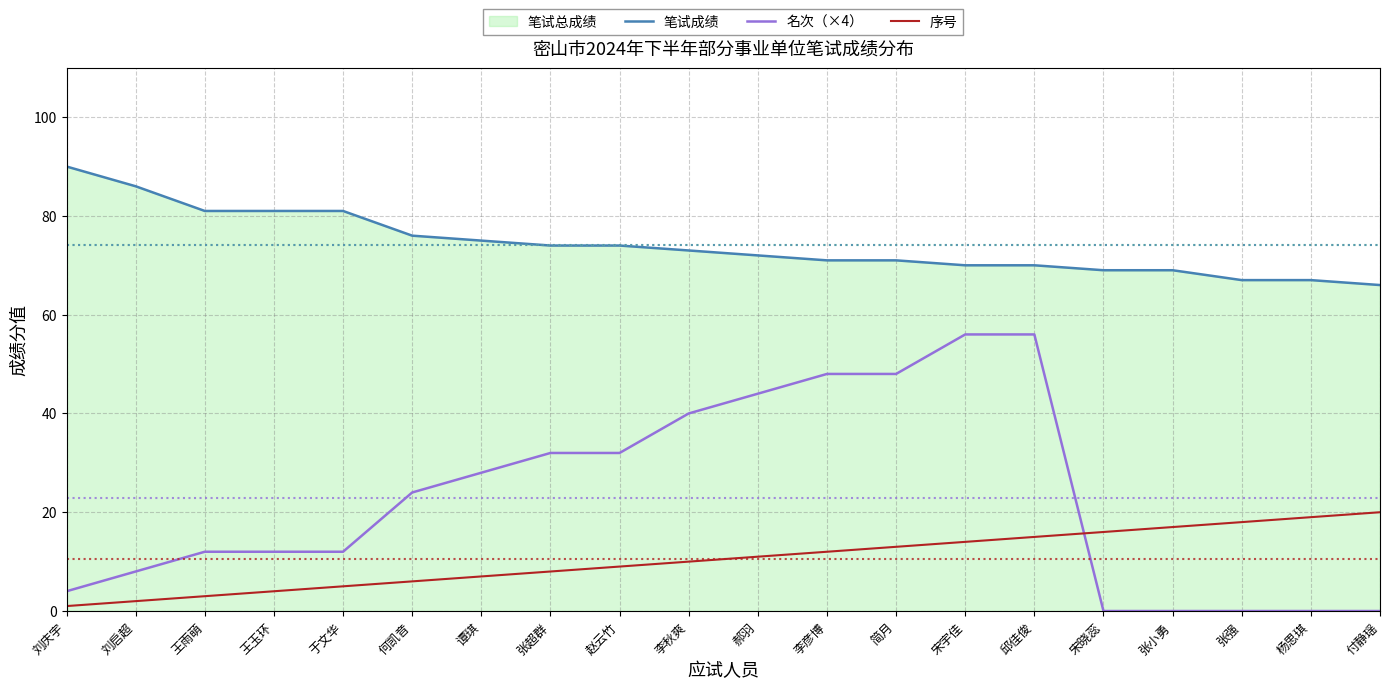

At 于文华, list the series in order from largest to smallest.

笔试成绩, 名次（×4）, 序号